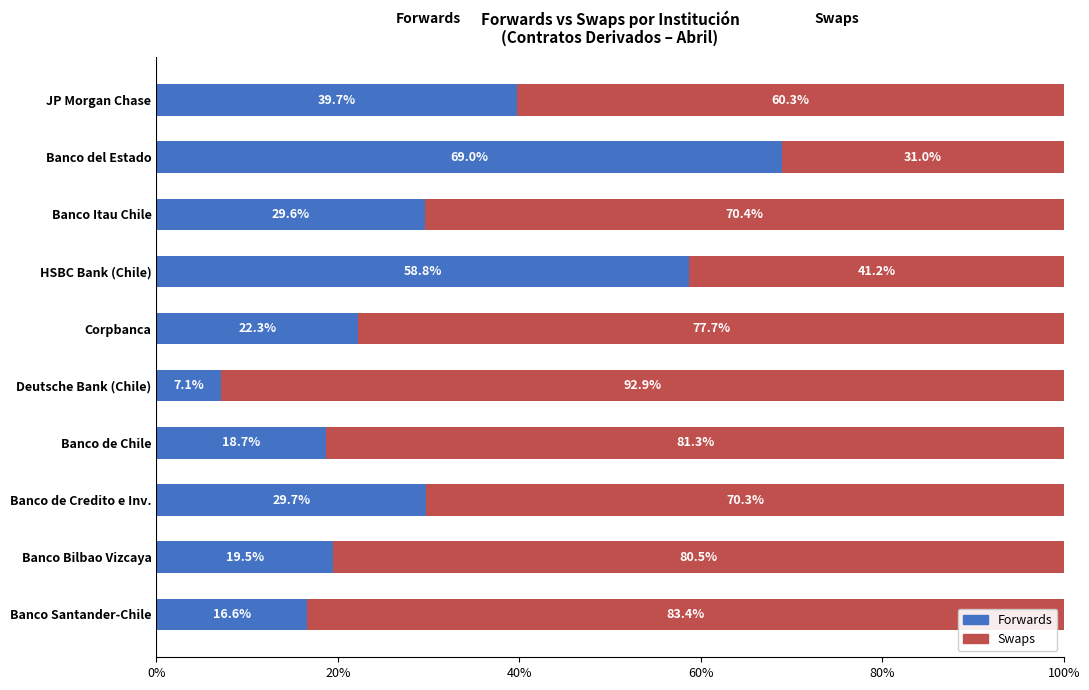

List the labels in order of Forwards value, largest first.

Banco del Estado, HSBC Bank (Chile), JP Morgan Chase, Banco de Credito e Inv., Banco Itau Chile, Corpbanca, Banco Bilbao Vizcaya, Banco de Chile, Banco Santander-Chile, Deutsche Bank (Chile)